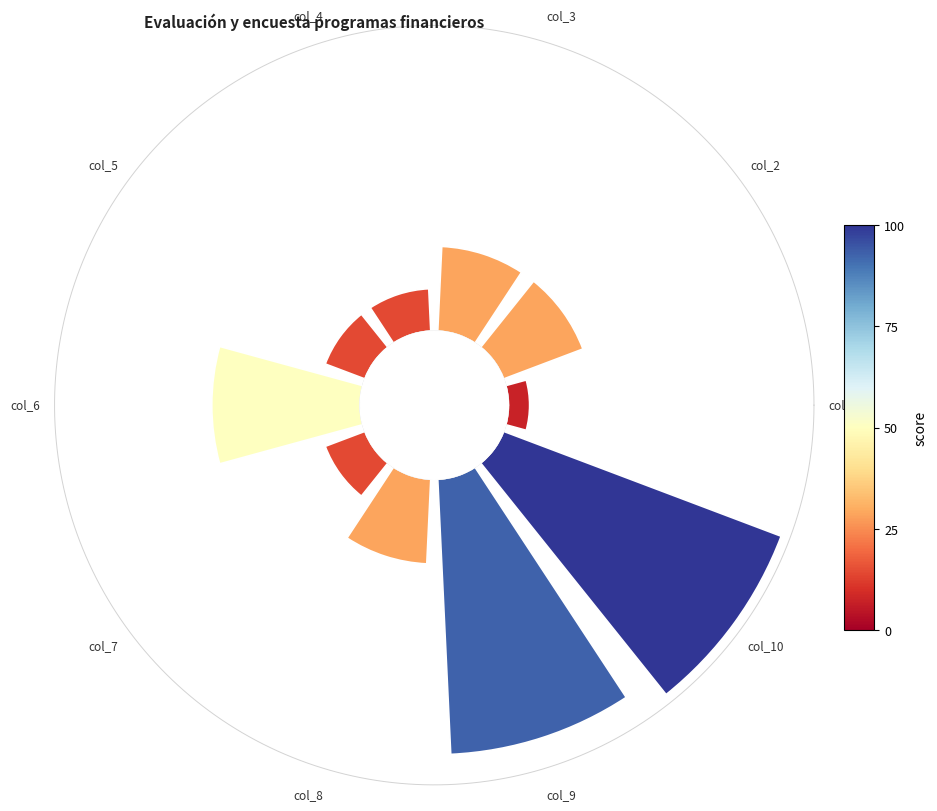

Is there a majority slice in this chart?

No